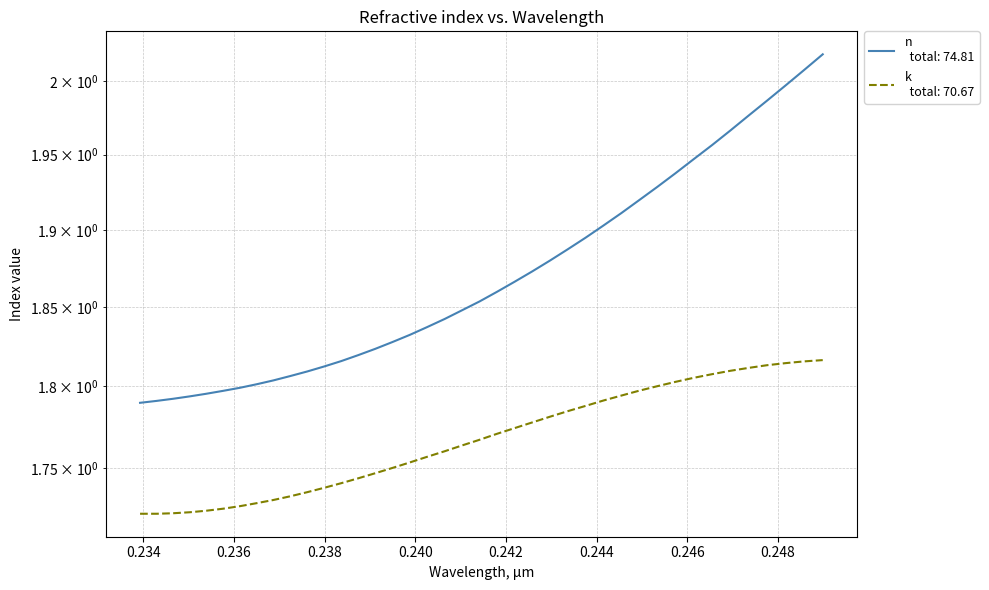

Reading left to right, transcribe all the data shown in this chart.

n: 0.23393=1.8	0.2343=1.8	0.23466=1.8	0.23503=1.8	0.23539=1.8	0.23576=1.8	0.23613=1.8	0.2365=1.8	0.23687=1.8	0.23724=1.8	0.23762=1.8	0.23799=1.8	0.23837=1.8	0.23874=1.8	0.23912=1.8	0.2395=1.8	0.23988=1.8	0.24026=1.8	0.24065=1.8	0.24103=1.8	0.24142=1.9	0.2418=1.9	0.24219=1.9	0.24258=1.9	0.24297=1.9	0.24336=1.9	0.24376=1.9	0.24415=1.9	0.24455=1.9	0.24494=1.9	0.24534=1.9	0.24574=1.9	0.24614=1.9	0.24655=2.0	0.24695=2.0	0.24735=2.0	0.24776=2.0	0.24817=2.0	0.24858=2.0	0.24899=2.0
k: 0.23393=1.7	0.2343=1.7	0.23466=1.7	0.23503=1.7	0.23539=1.7	0.23576=1.7	0.23613=1.7	0.2365=1.7	0.23687=1.7	0.23724=1.7	0.23762=1.7	0.23799=1.7	0.23837=1.7	0.23874=1.7	0.23912=1.7	0.2395=1.8	0.23988=1.8	0.24026=1.8	0.24065=1.8	0.24103=1.8	0.24142=1.8	0.2418=1.8	0.24219=1.8	0.24258=1.8	0.24297=1.8	0.24336=1.8	0.24376=1.8	0.24415=1.8	0.24455=1.8	0.24494=1.8	0.24534=1.8	0.24574=1.8	0.24614=1.8	0.24655=1.8	0.24695=1.8	0.24735=1.8	0.24776=1.8	0.24817=1.8	0.24858=1.8	0.24899=1.8